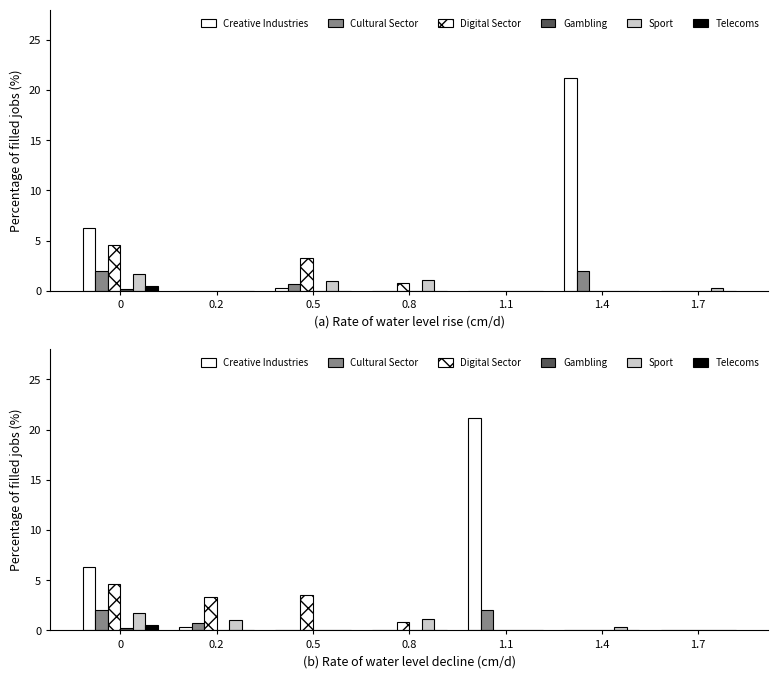

At which category does the chart reach its peak across all series?

1.1